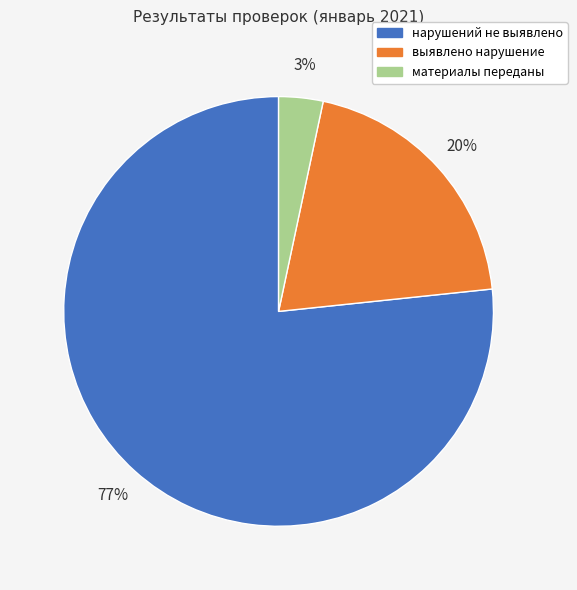

To the nearest percent, what is the average slice percentage?

33%